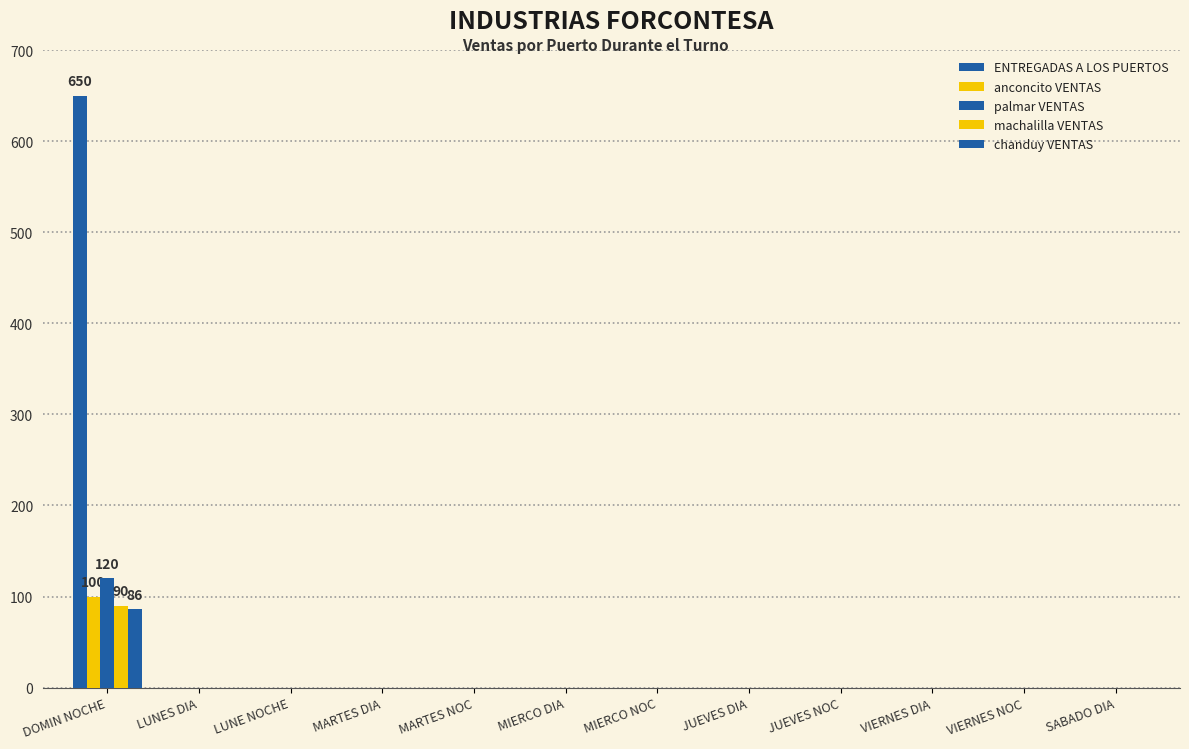

How many categories are shown in the chart?

12